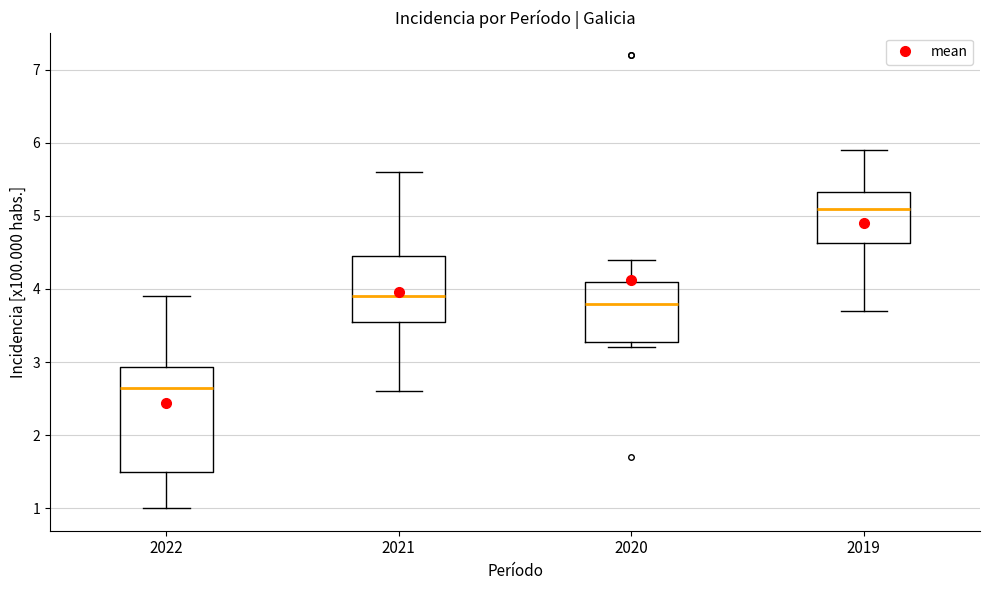

Which box is the tallest, from its lower edge to its upper edge?

2022